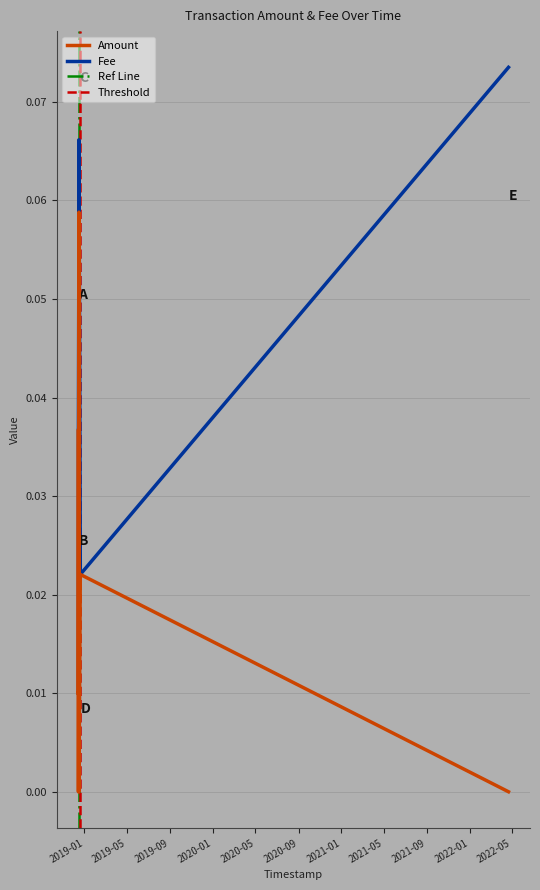

Rank the series by their maximum value, from lowest to highest.

Amount, Fee